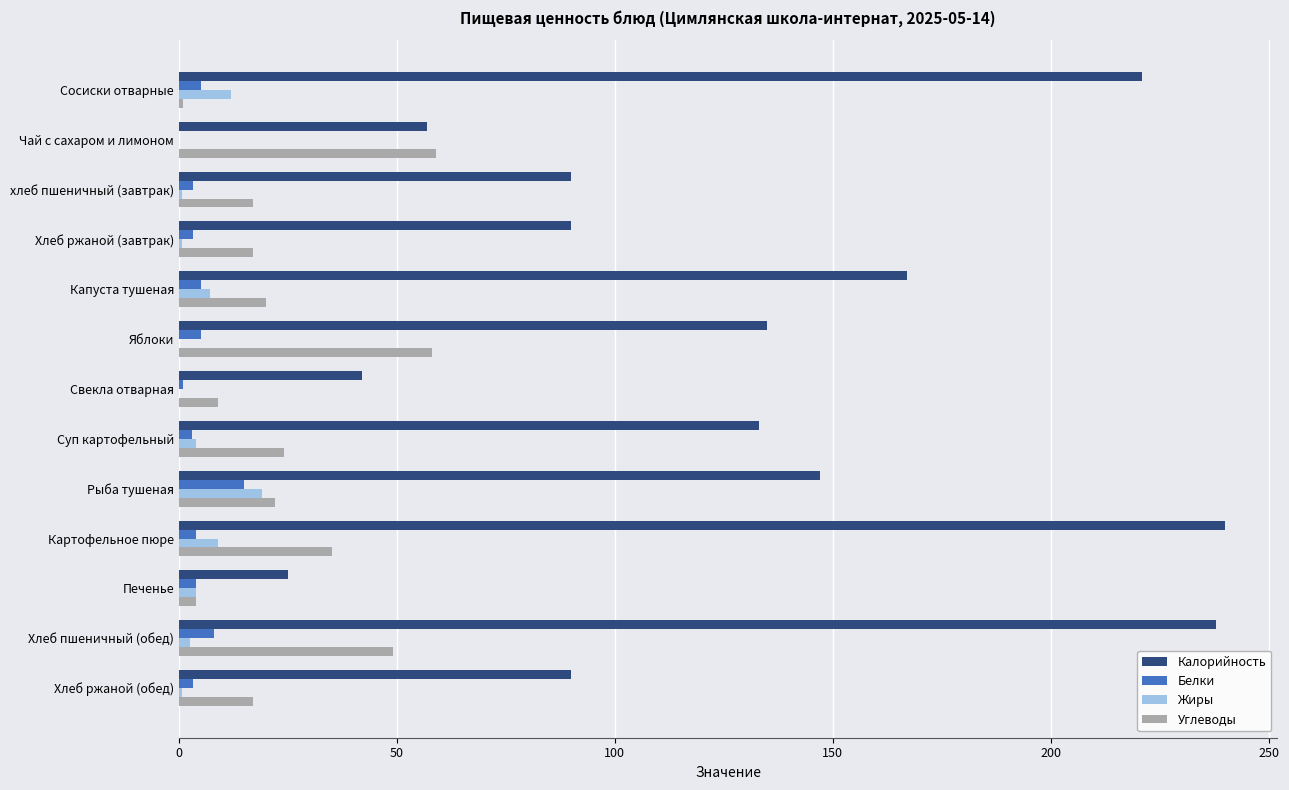

Which series has the largest total across all categories?

Калорийность